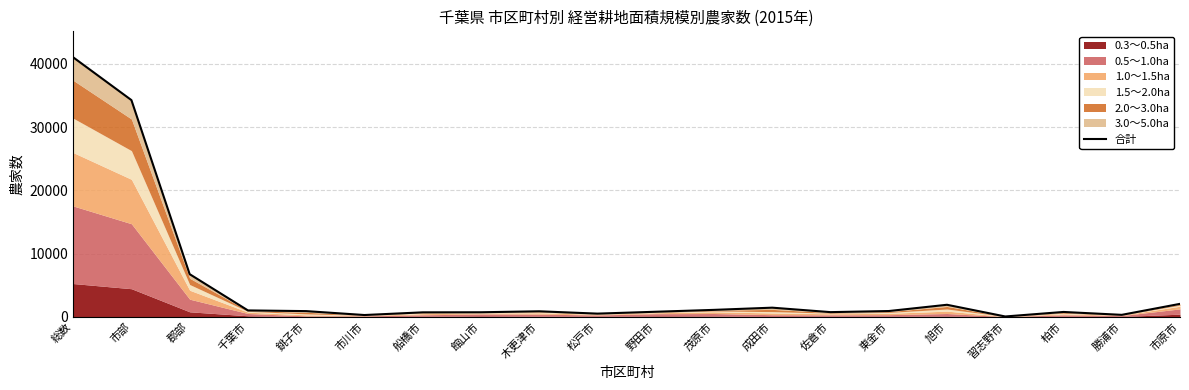

What is the difference between the values at 野田市 and 市川市?

517